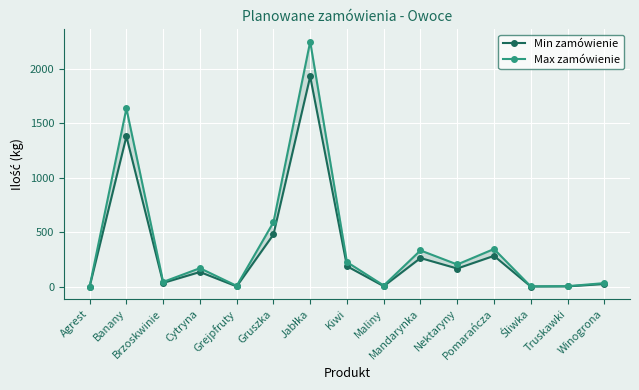

True or false: Max zamówienie and Min zamówienie intersect in this chart.

False